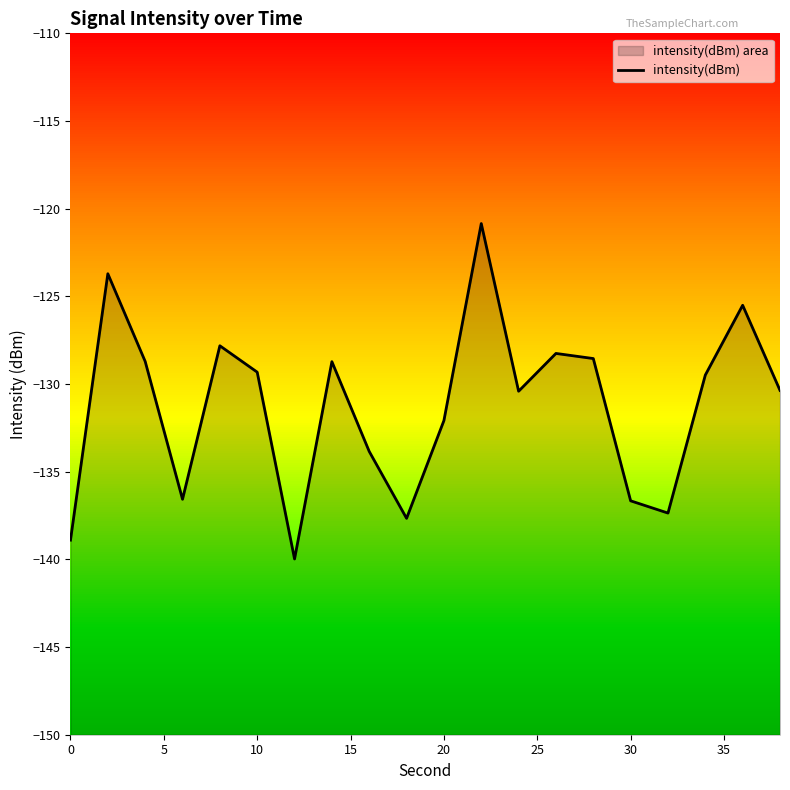

What is the difference between the second highest and minimum values?

16.3